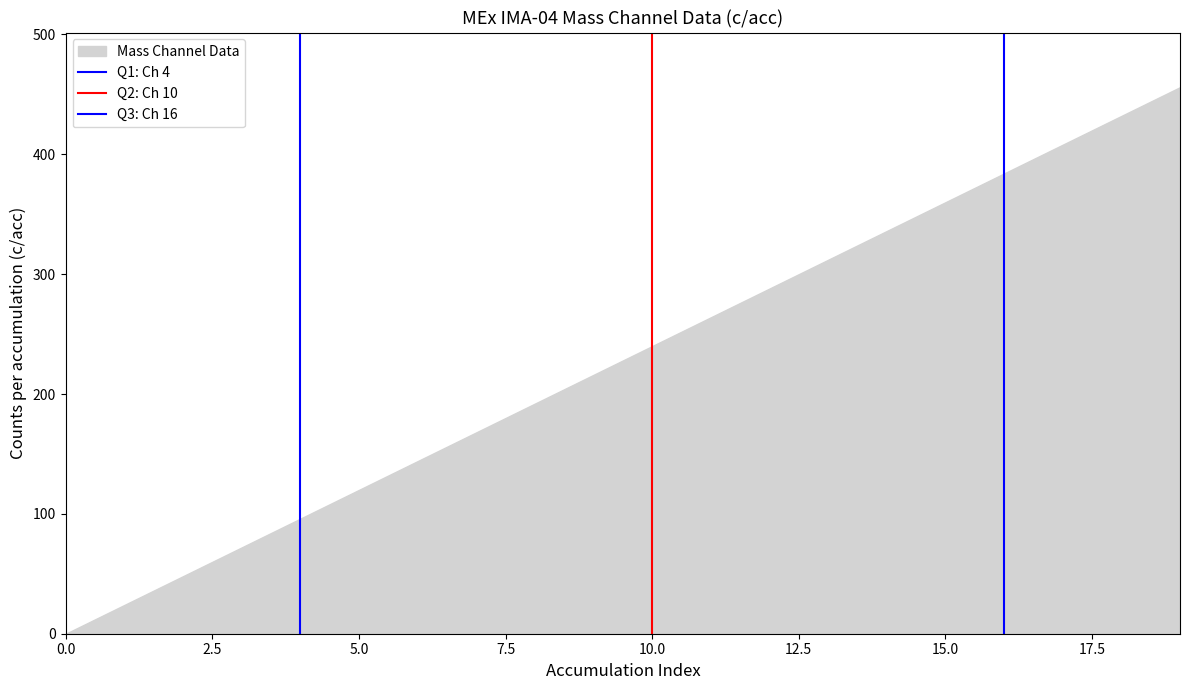

How many data points in Q2: Ch 10 are less than 1?

1